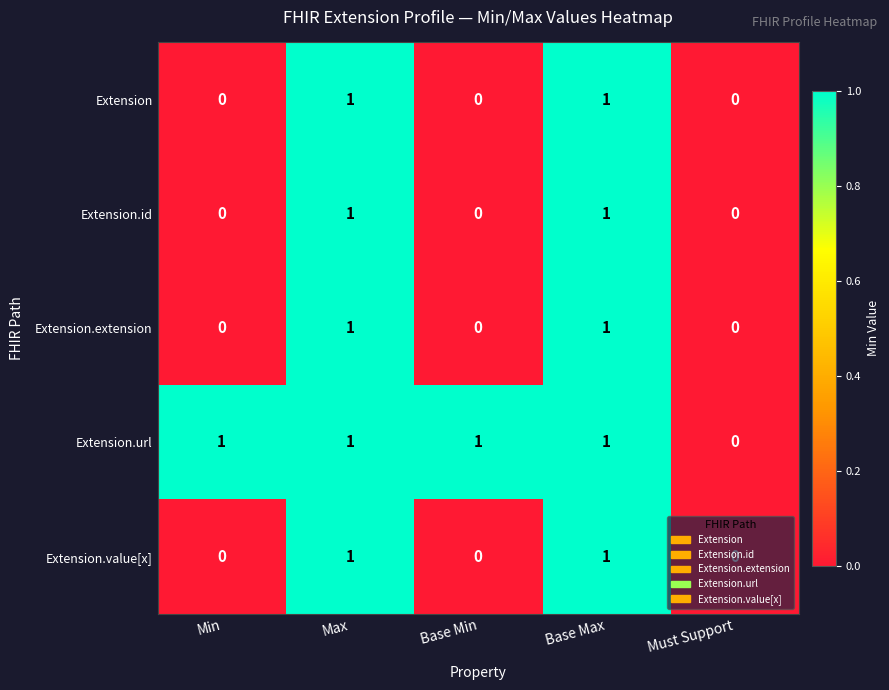

Which series has the largest total across all categories?

Extension.url